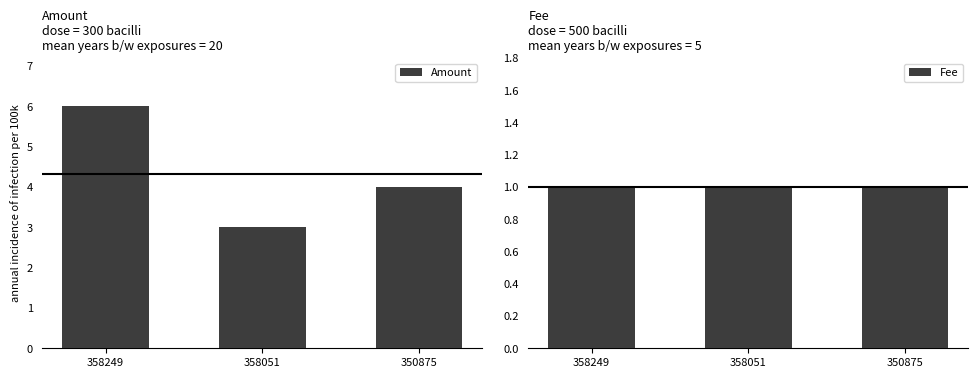

List the labels in order of Amount value, largest first.

358249, 350875, 358051